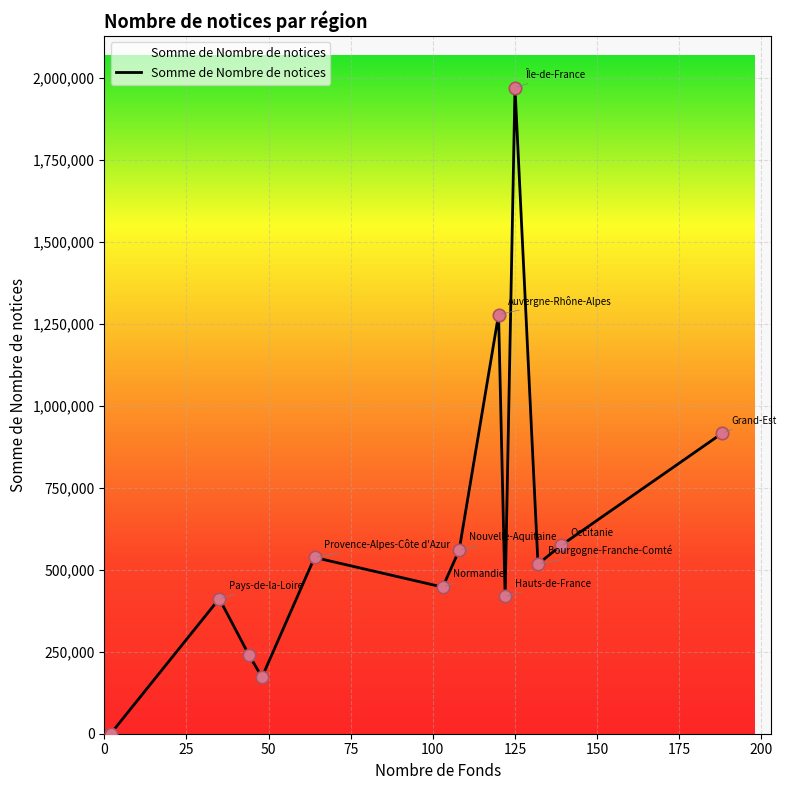

What is the difference between the maximum and minimum values?

1970041